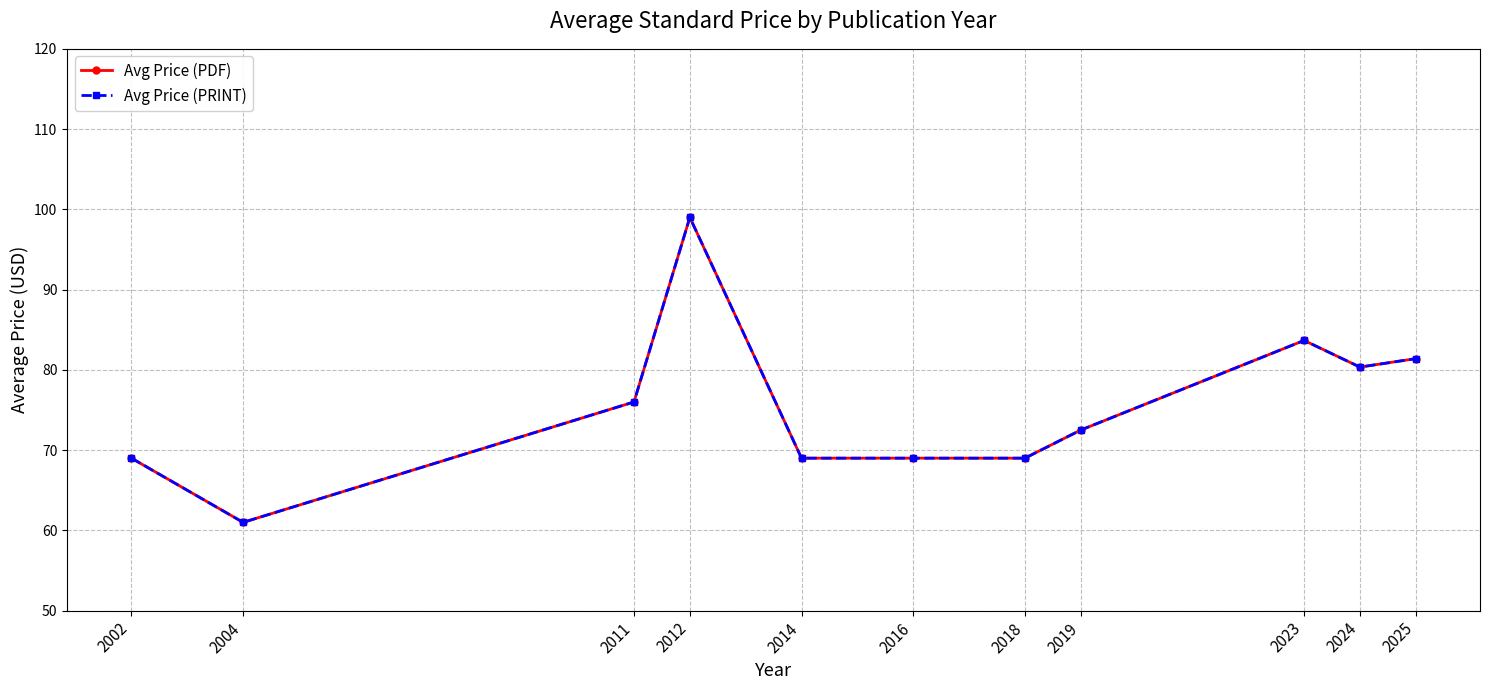

List the series in order of their peak value, lowest first.

Avg Price (PDF), Avg Price (PRINT)